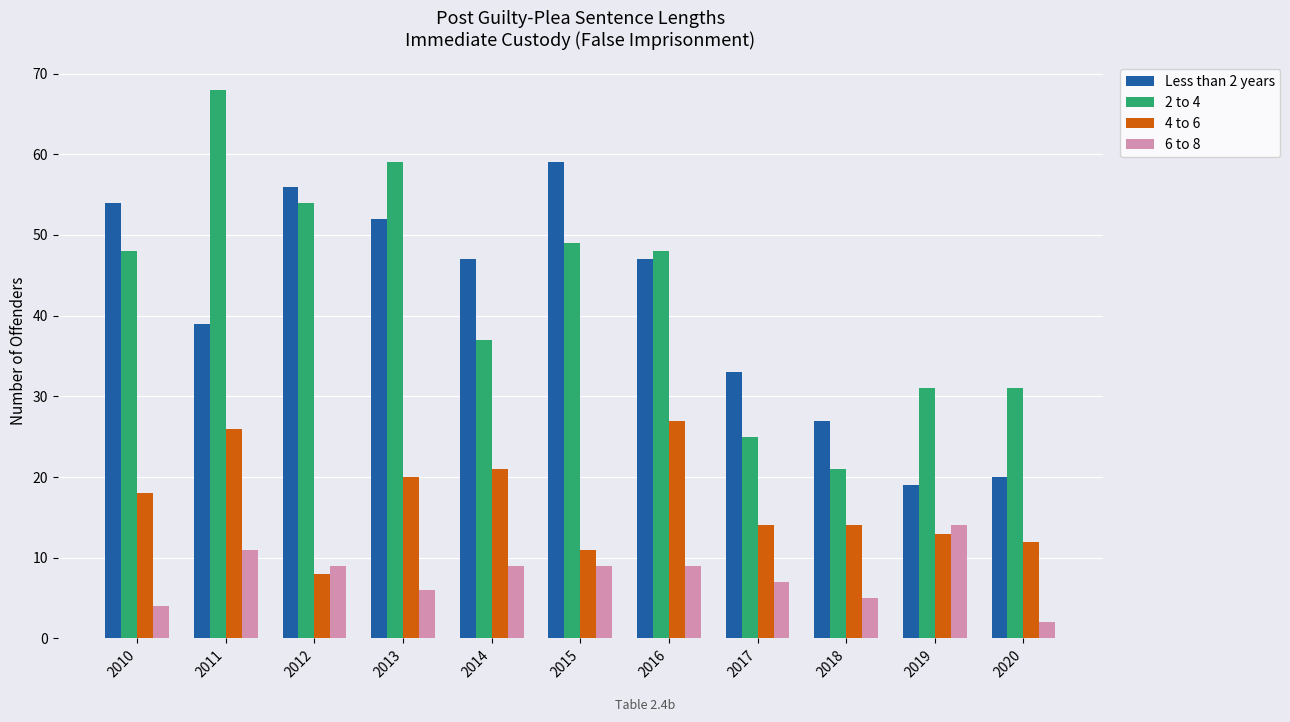

Read the 4 to 6 value at 2010.

18